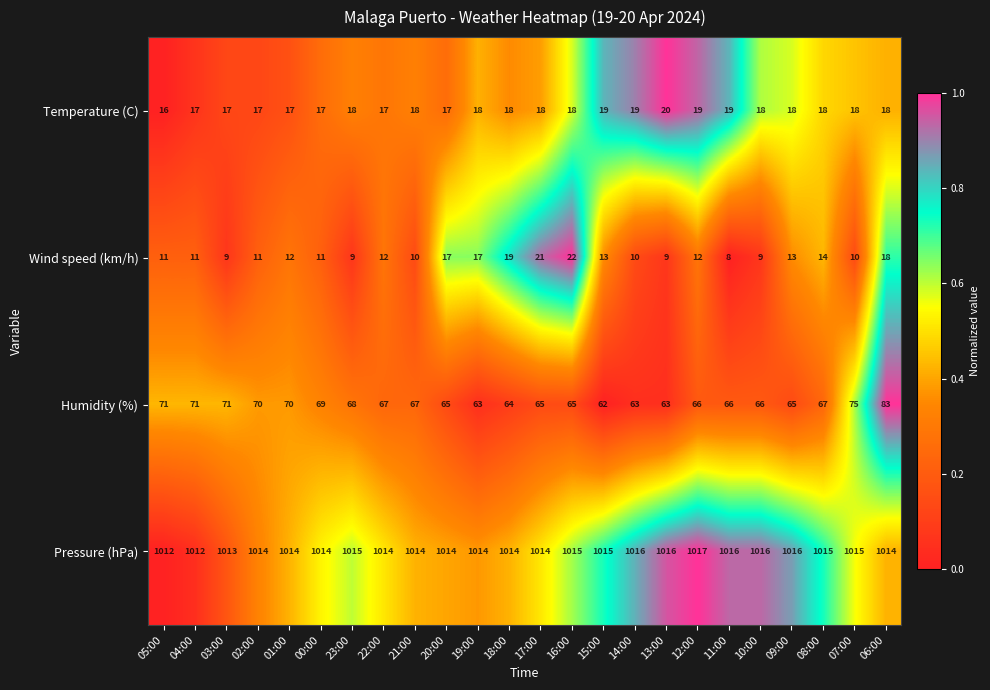

Read the Temperature (C) value at 23:00.

18